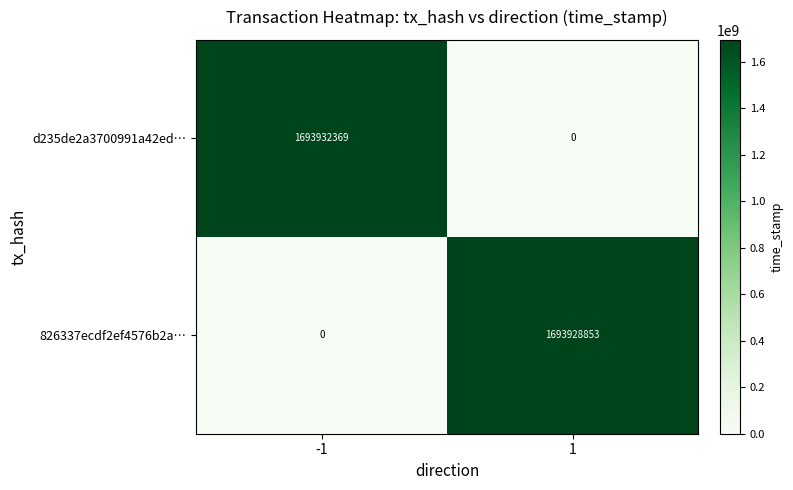

List the series in order of their peak value, highest first.

d235de2a3700991a42ed…, 826337ecdf2ef4576b2a…